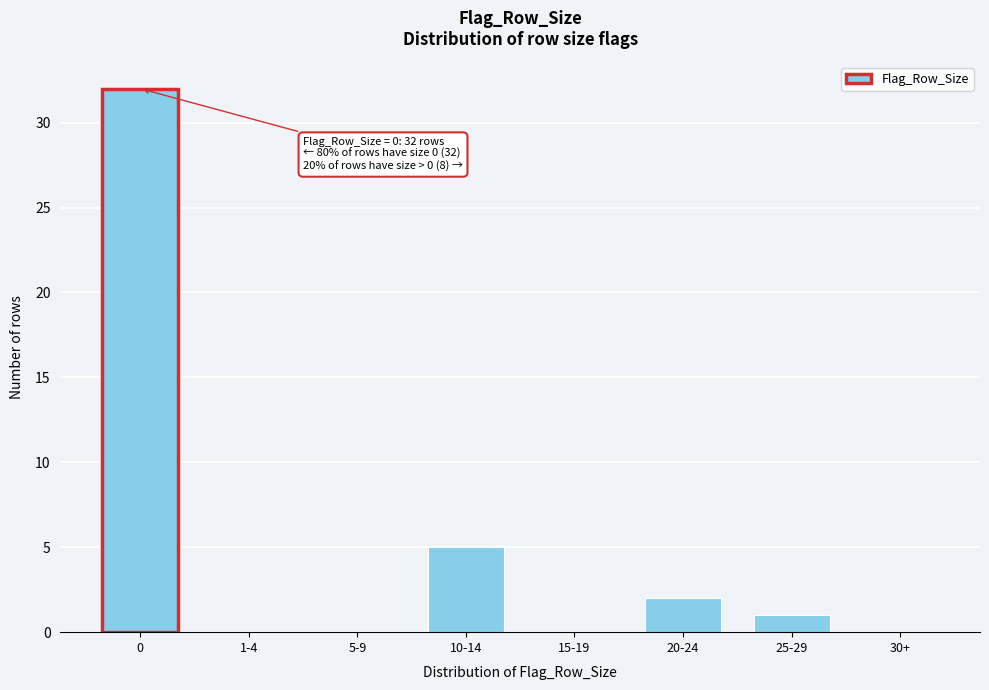

Reading left to right, list all the values displayed in this chart.

0=32	1-4=0	5-9=0	10-14=5	15-19=0	20-24=2	25-29=1	30+=0